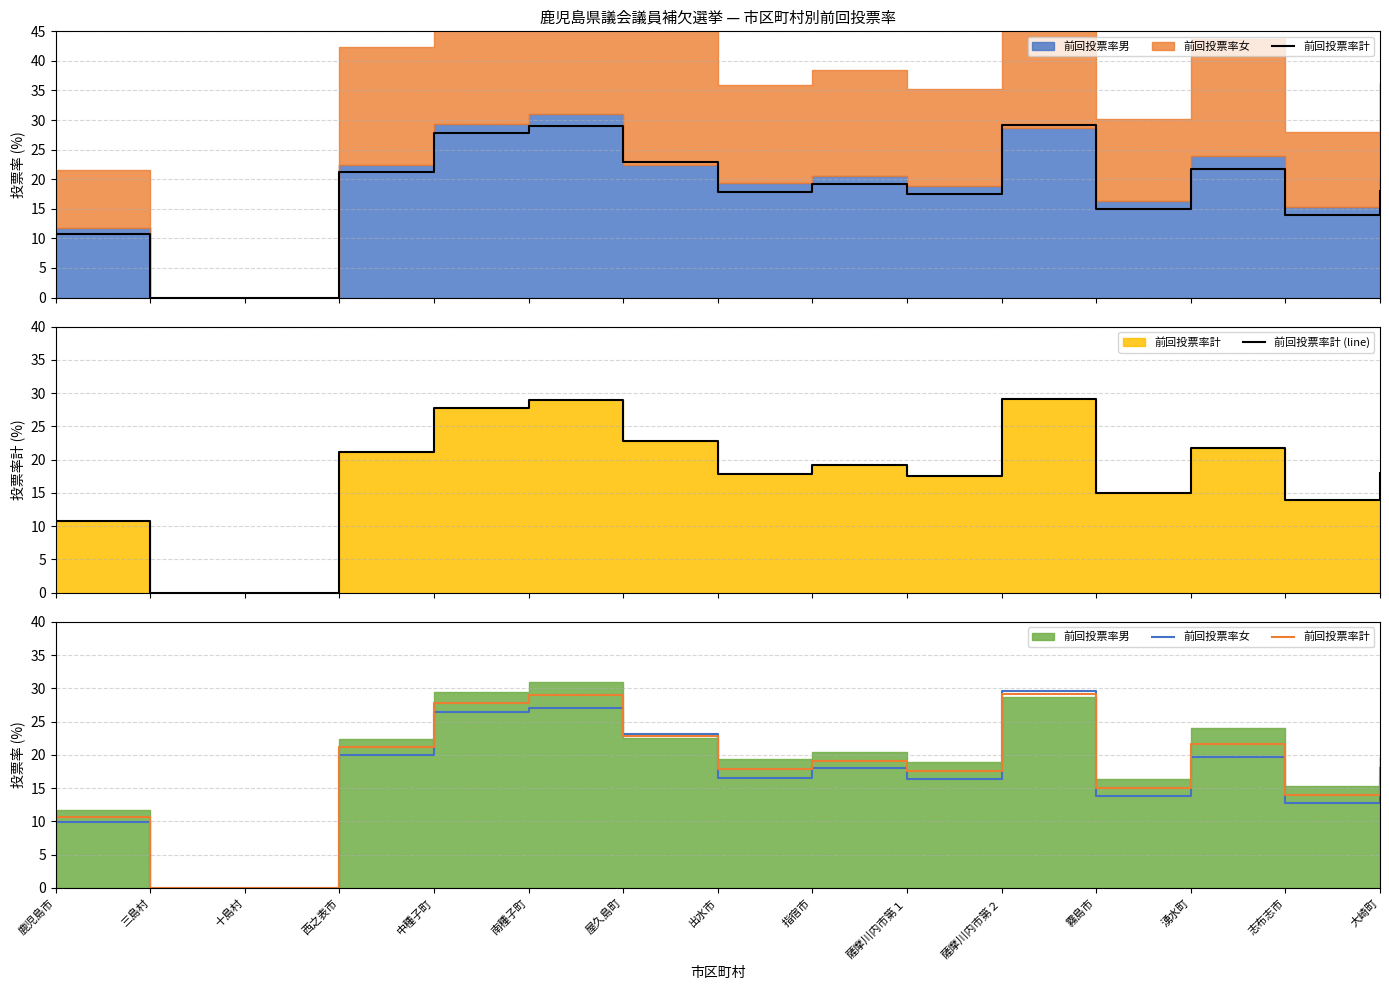

What is the spread (max minus min) of values at 薩摩川内市第１?

1.2